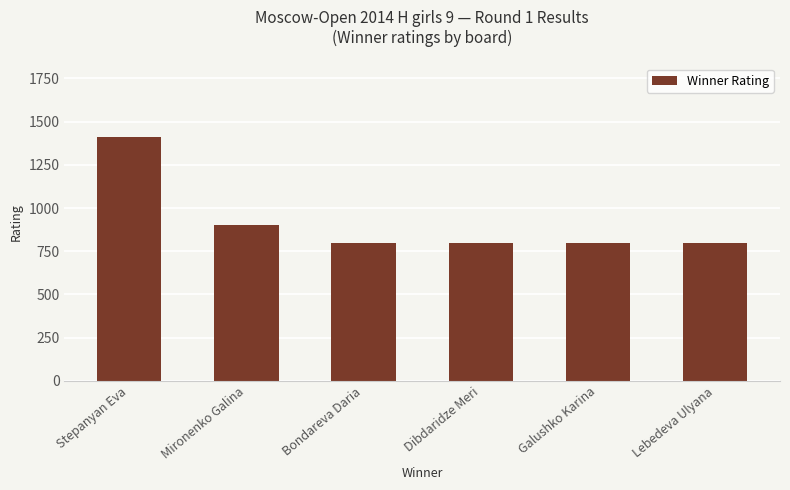

Which has a higher value, Bondareva Daria or Mironenko Galina?

Mironenko Galina